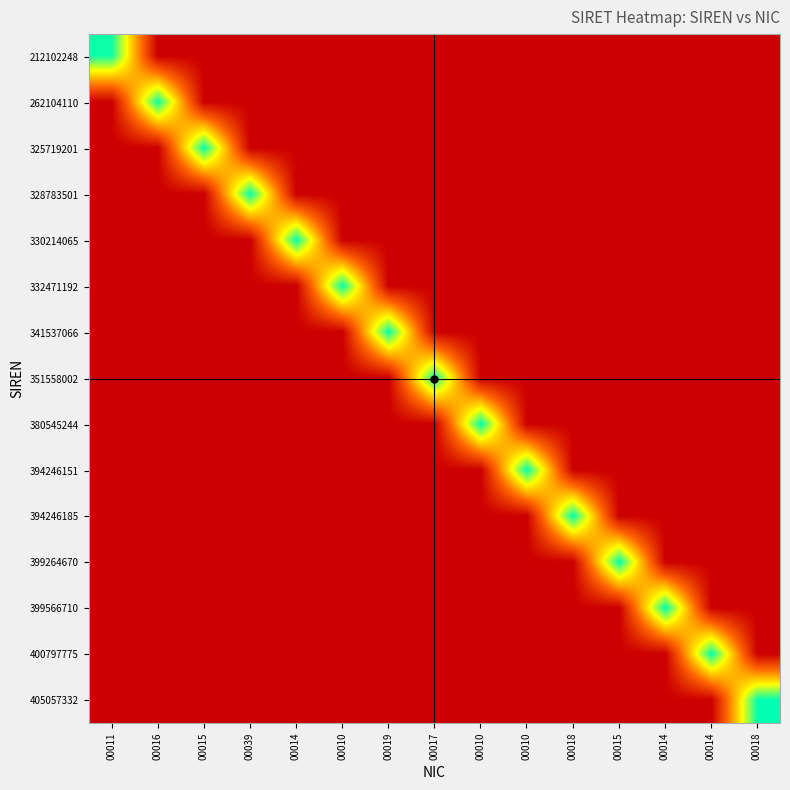

Which series has the widest spread of values?

405057332